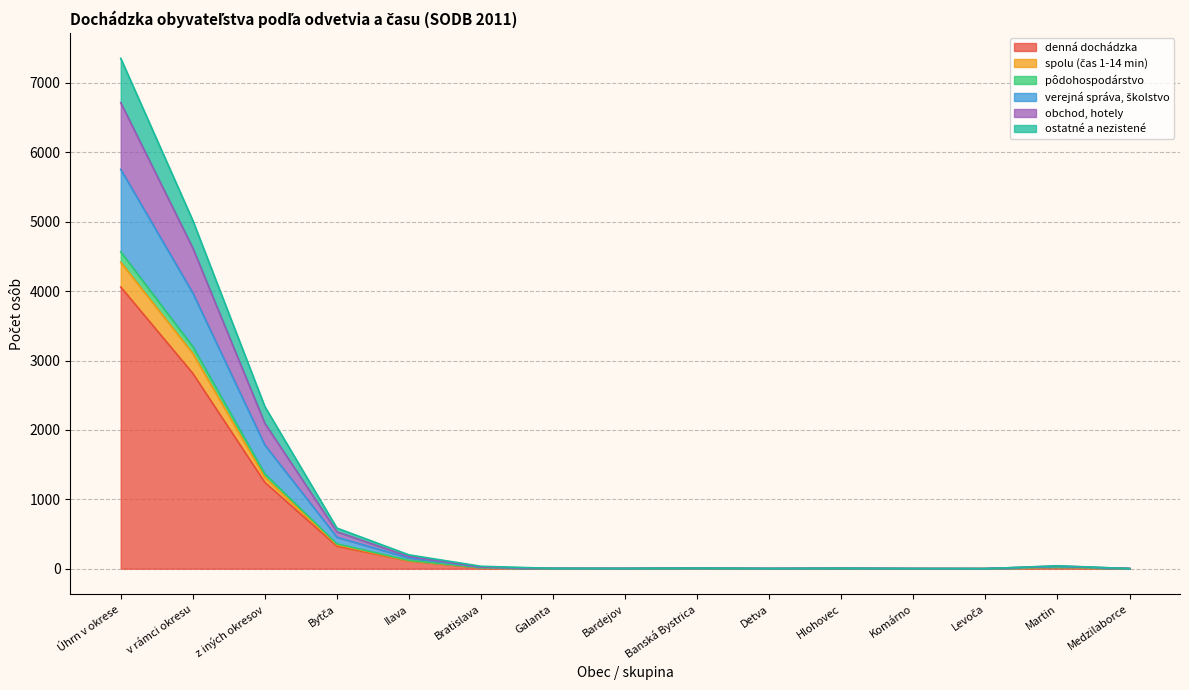

Which category has the highest value in the denná dochádzka series?

Úhrn v okrese